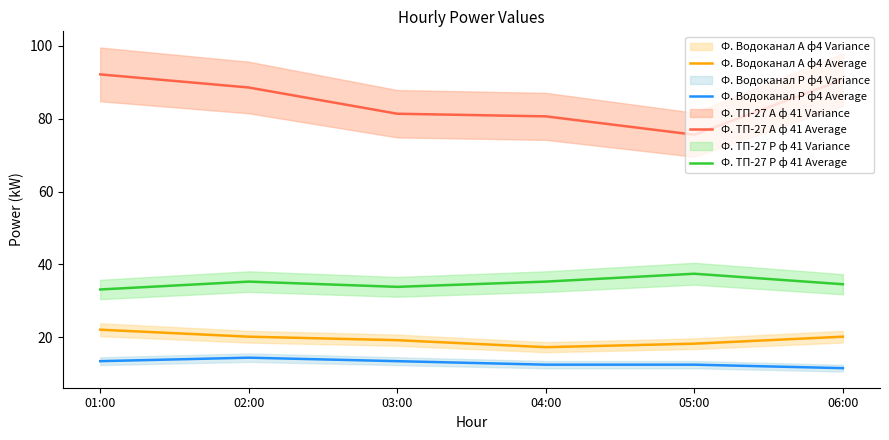

True or false: Ф. ТП-27 Р ф 41 Average and Ф. Водоканал А ф4 Average intersect in this chart.

False